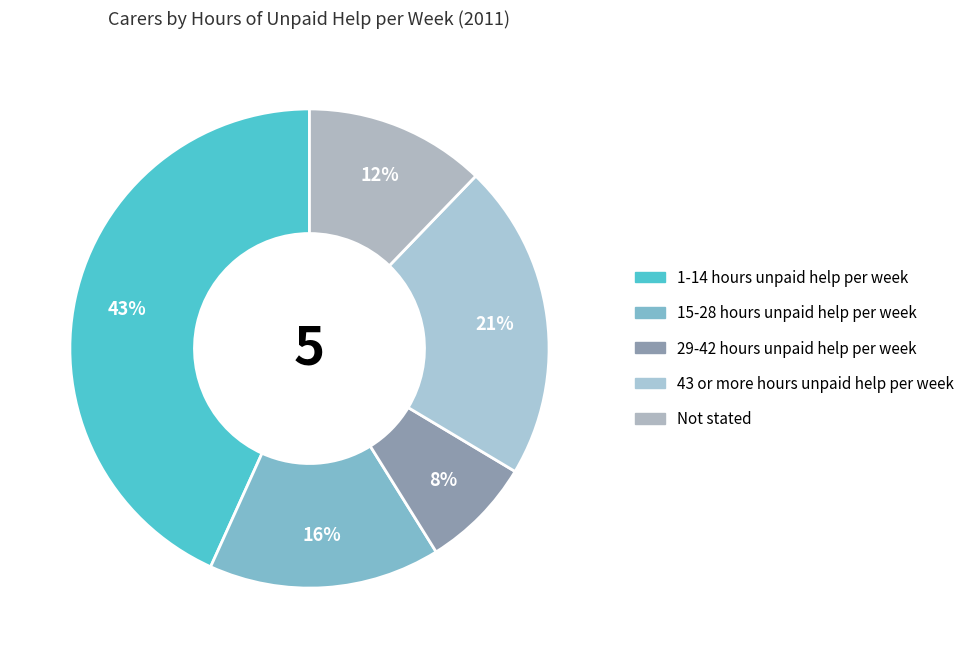

To the nearest percent, what percentage of the pie is 29-42 hours unpaid help per week?

8%